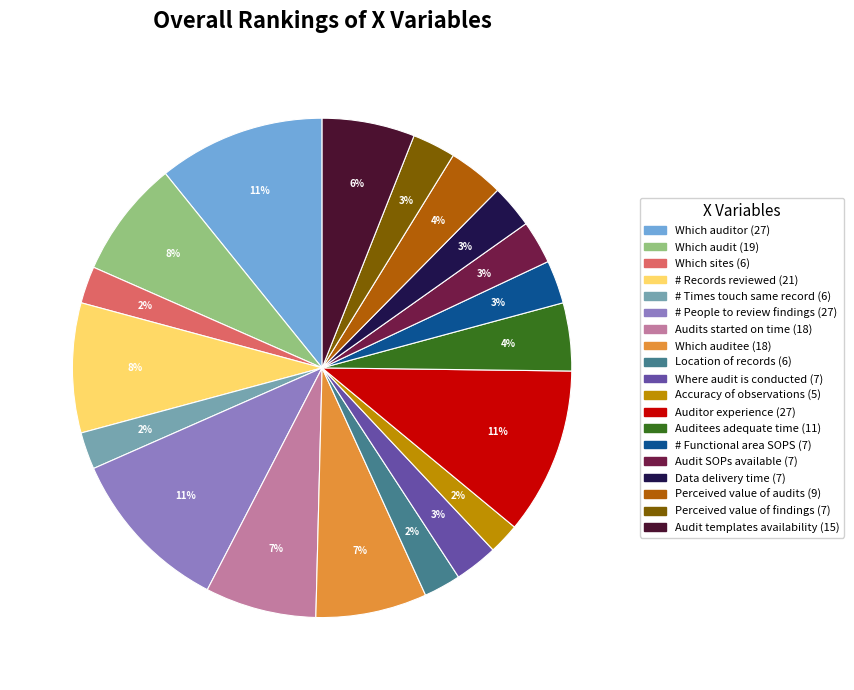

Is there any slice that represents more than half of the pie?

No